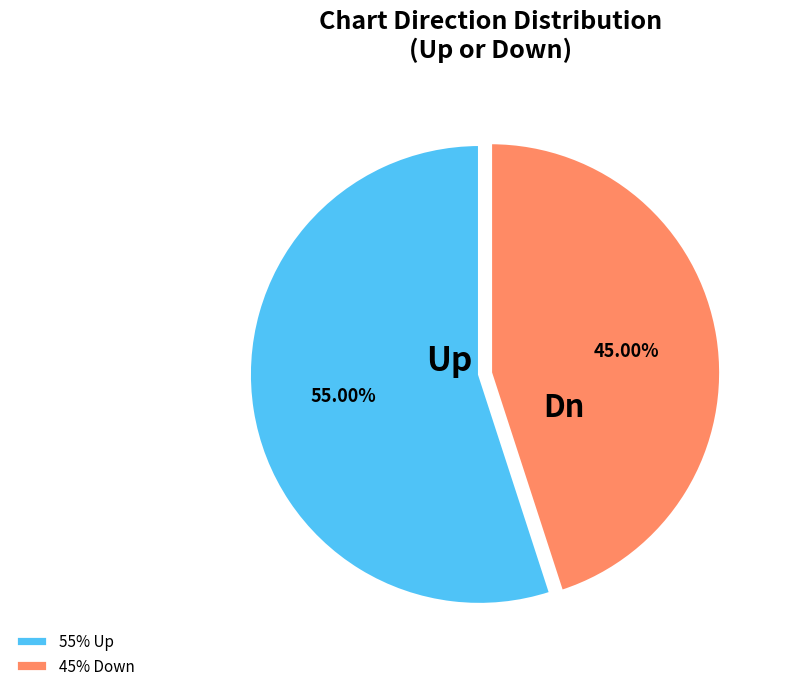

Do 45% Down and 55% Up together represent more than half of the pie?

Yes